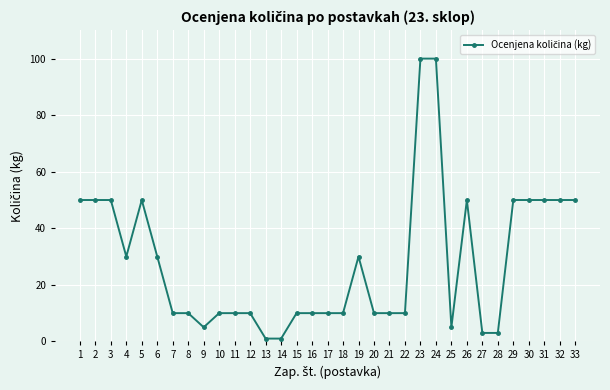

What is the sum of all values?

928